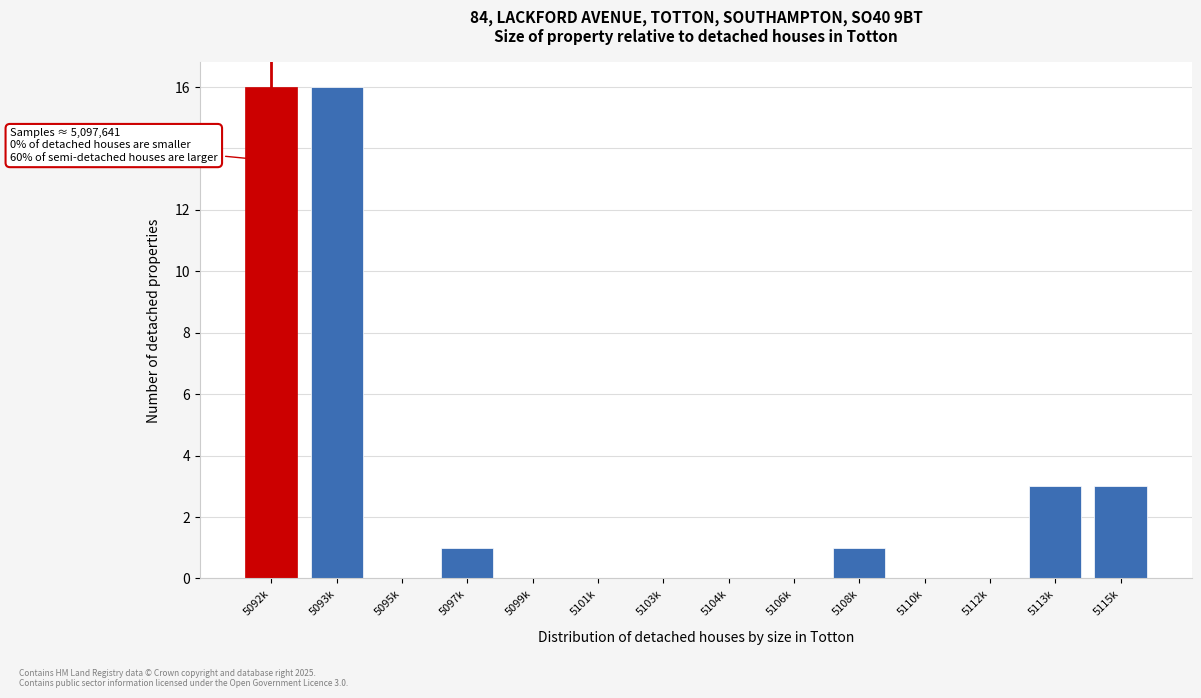

Reading left to right, extract all data points from this chart.

5092k=16	5093k=16	5095k=0	5097k=1	5099k=0	5101k=0	5103k=0	5104k=0	5106k=0	5108k=1	5110k=0	5112k=0	5113k=3	5115k=3